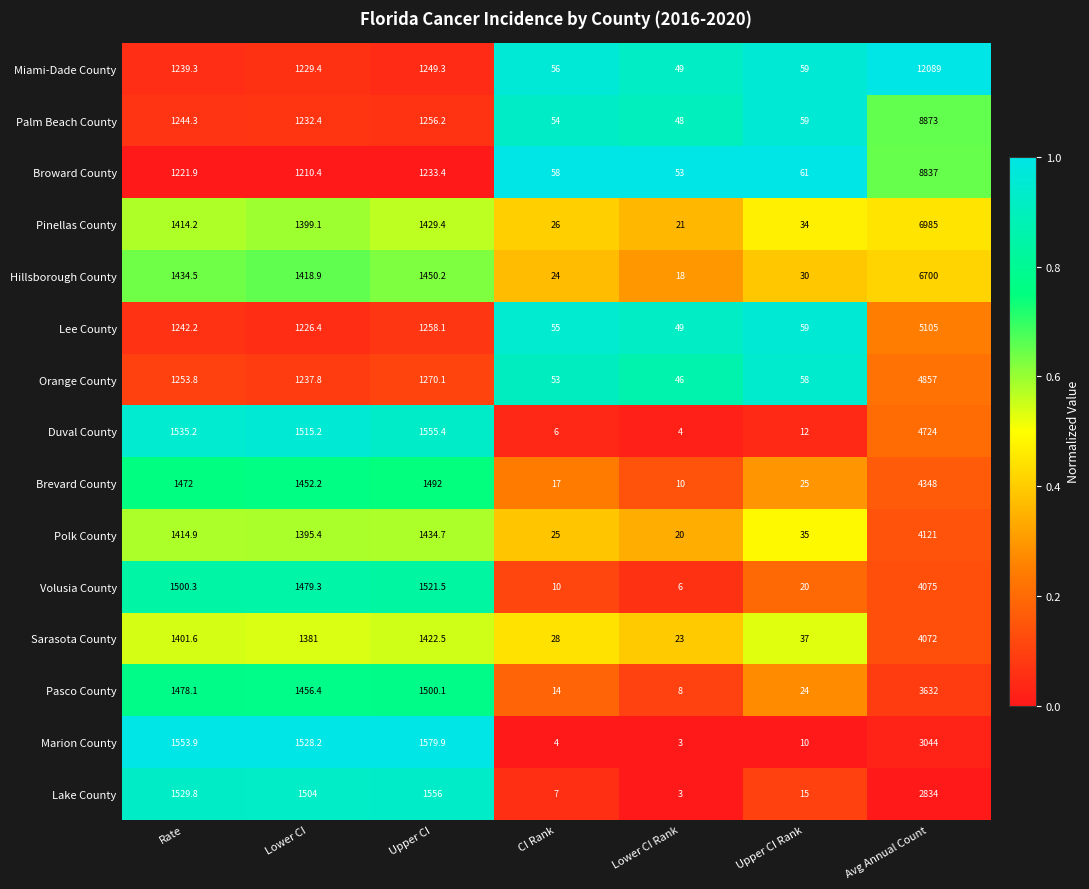

What is the sum of all Pasco County values?

8112.6